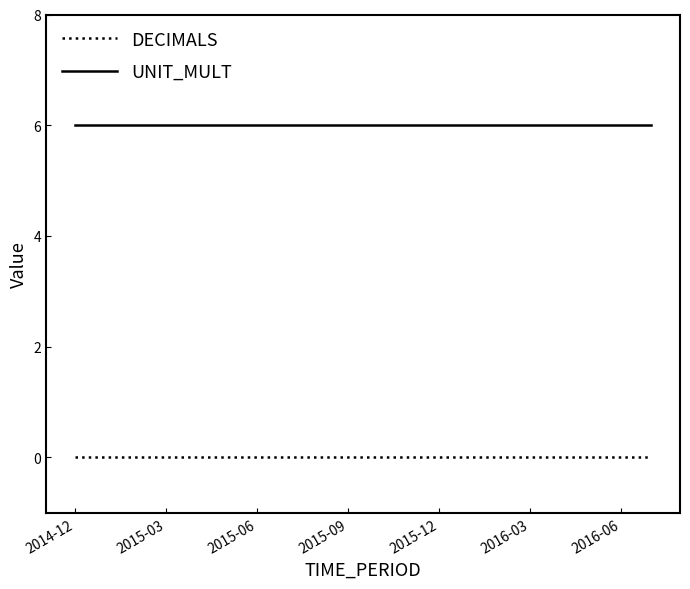

What are all the series names shown in the legend?

DECIMALS, UNIT_MULT